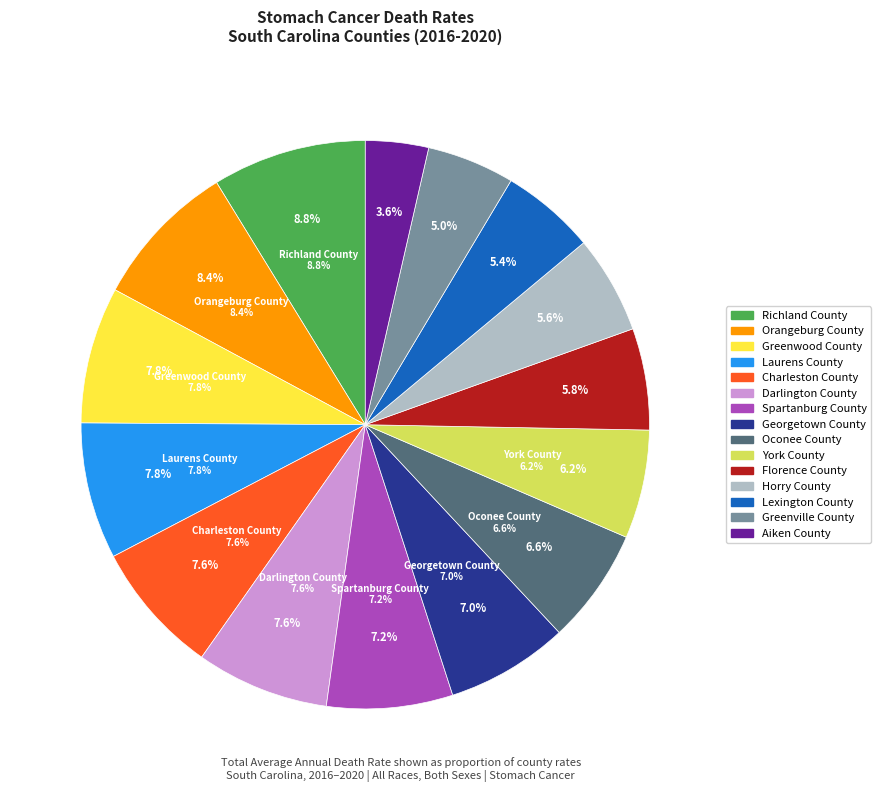

To the nearest percent, what percentage of the pie is Orangeburg County?

8%